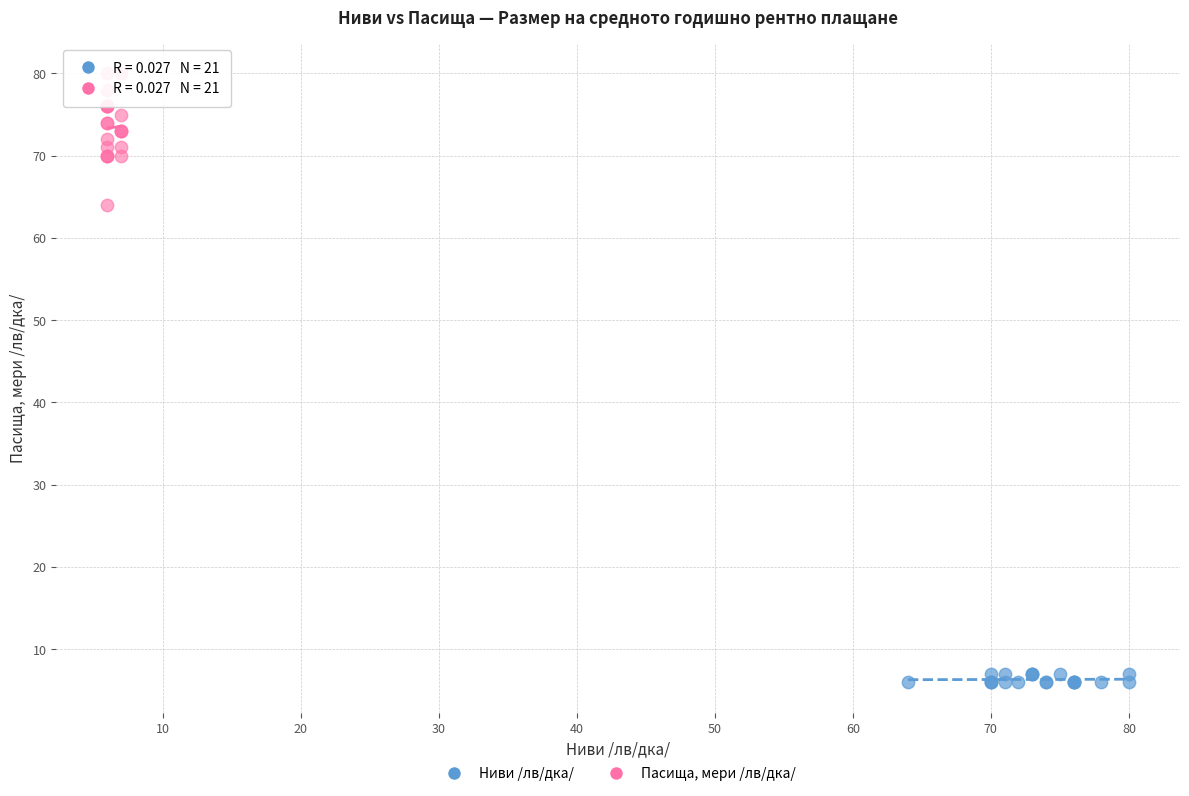

Which series contains the lowest Y value?

Ниви /лв/дка/